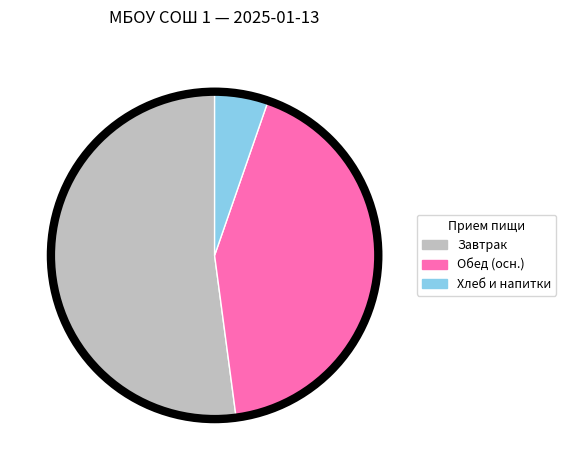

How many slices are in this pie chart?

3